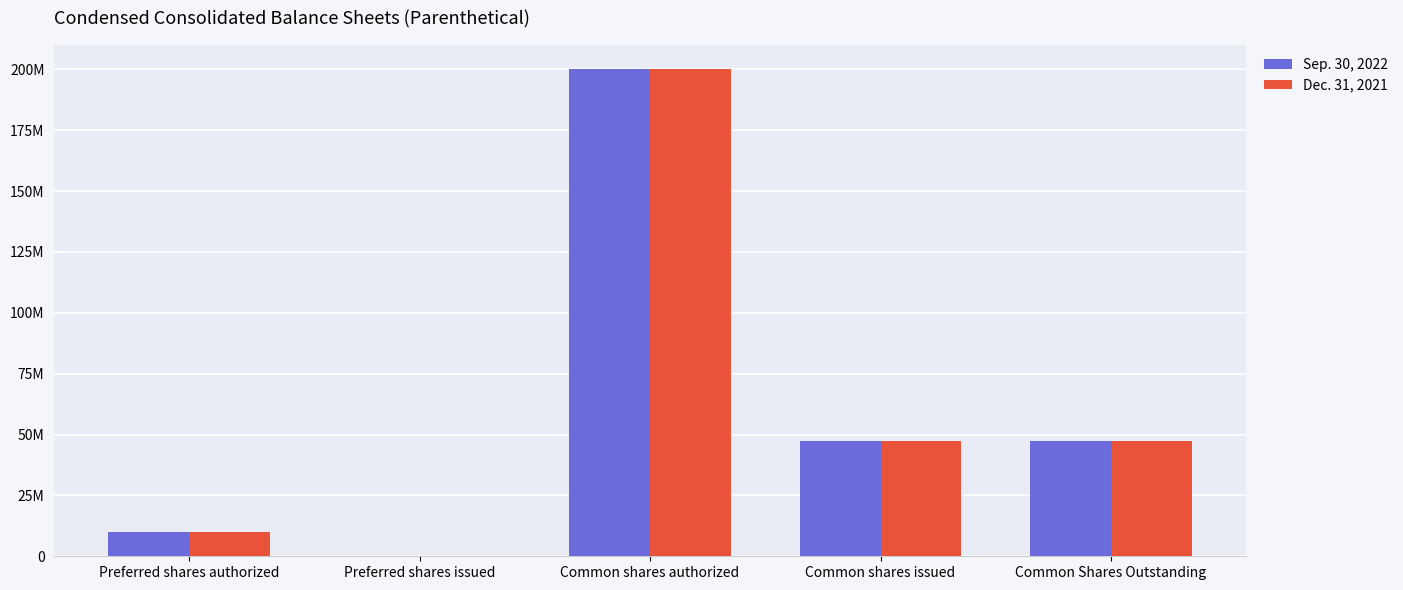

At which category does the chart reach its peak across all series?

Common shares authorized